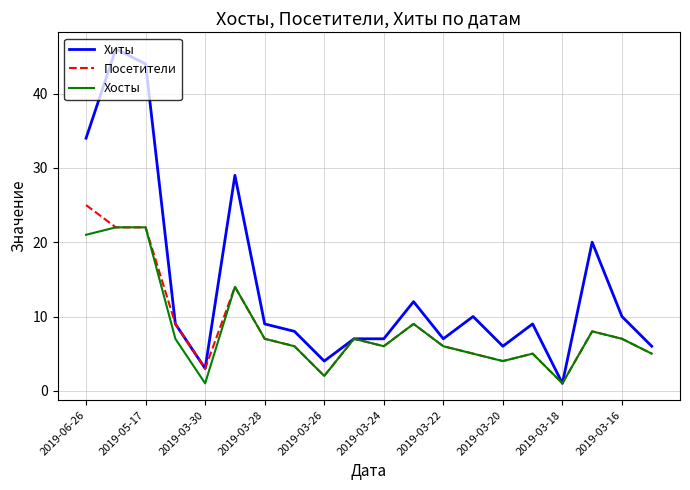

What is the greatest value displayed?

46